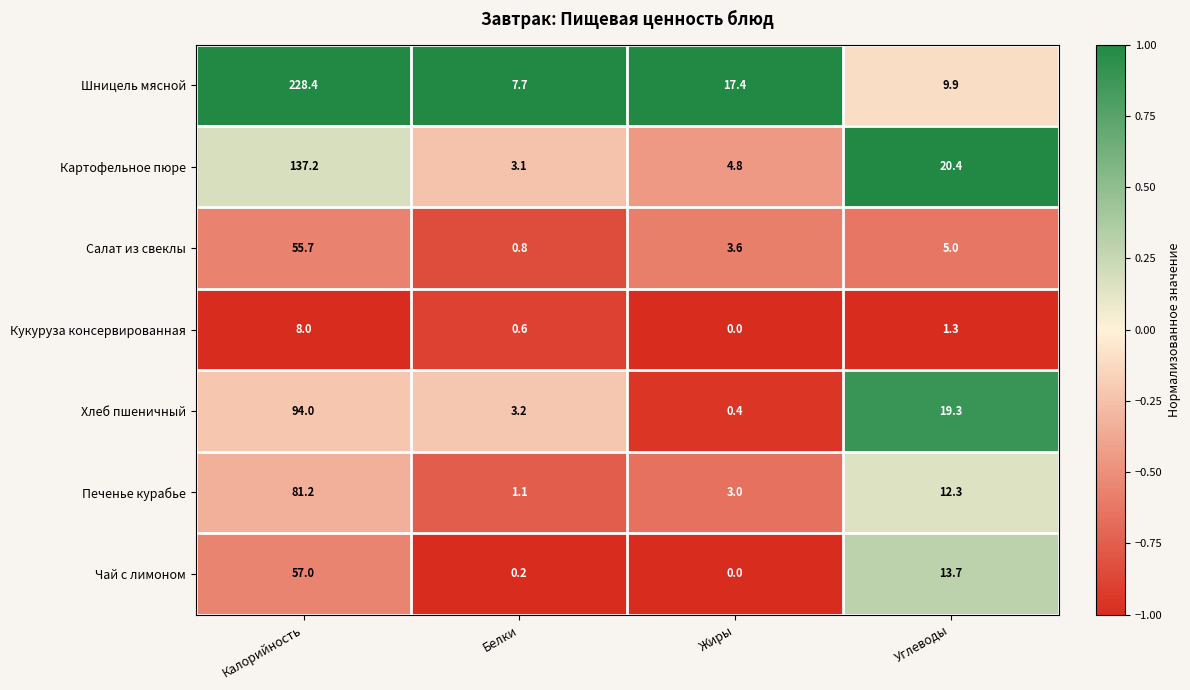

Which series changed the most between Калорийность and Жиры?

Шницель мясной